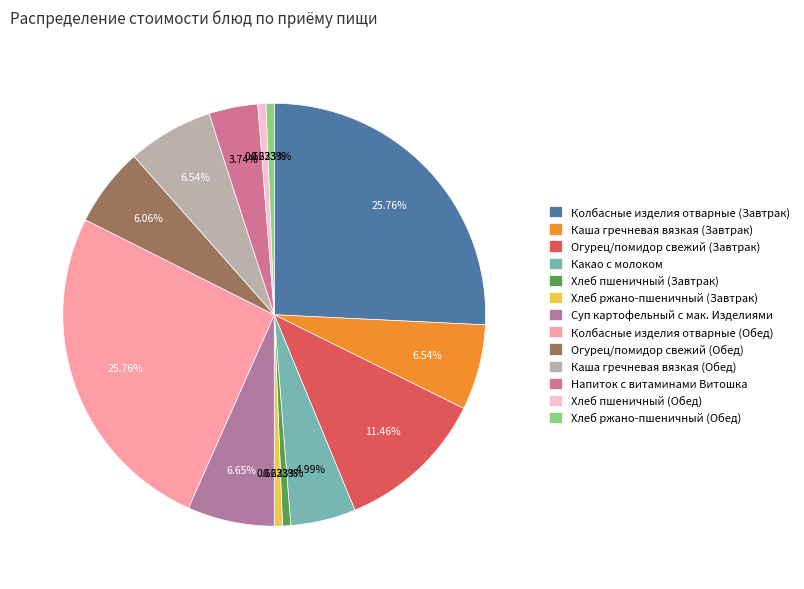

Which category has the smallest portion of the pie?

Хлеб пшеничный (Завтрак)